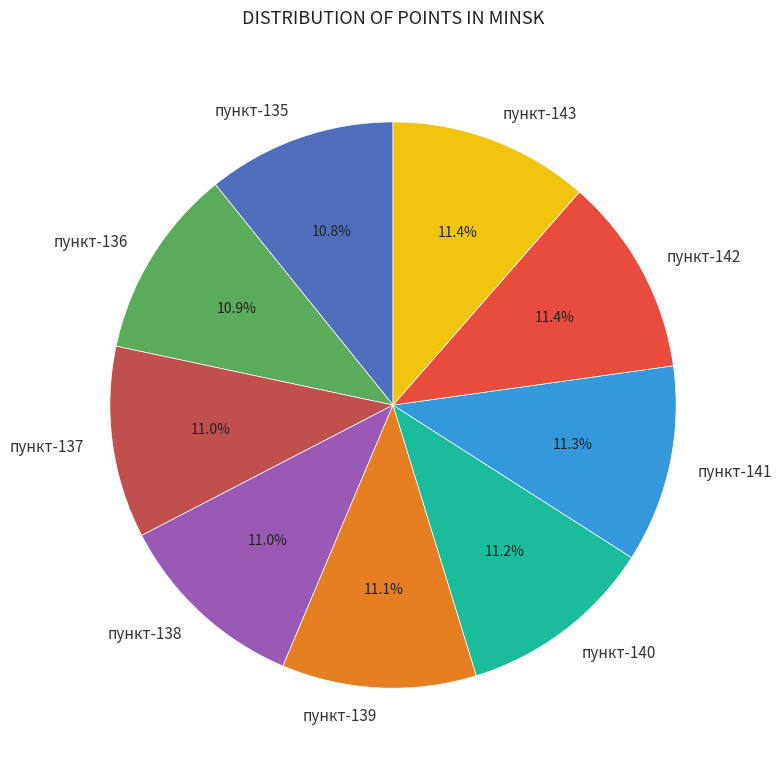

Is пункт-143 the majority of the pie?

No